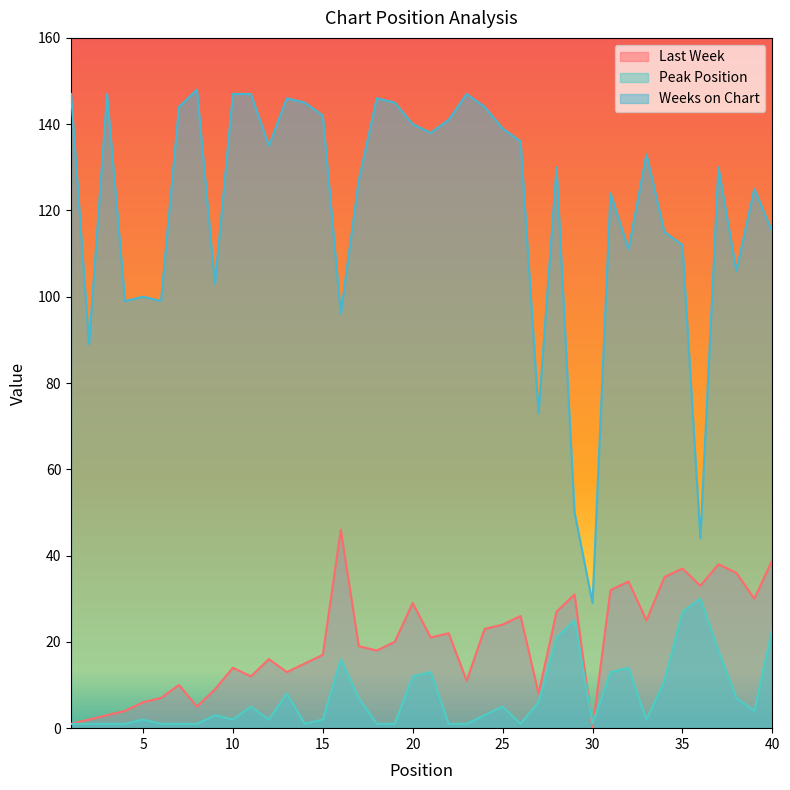

True or false: Last Week and Weeks on Chart intersect in this chart.

False